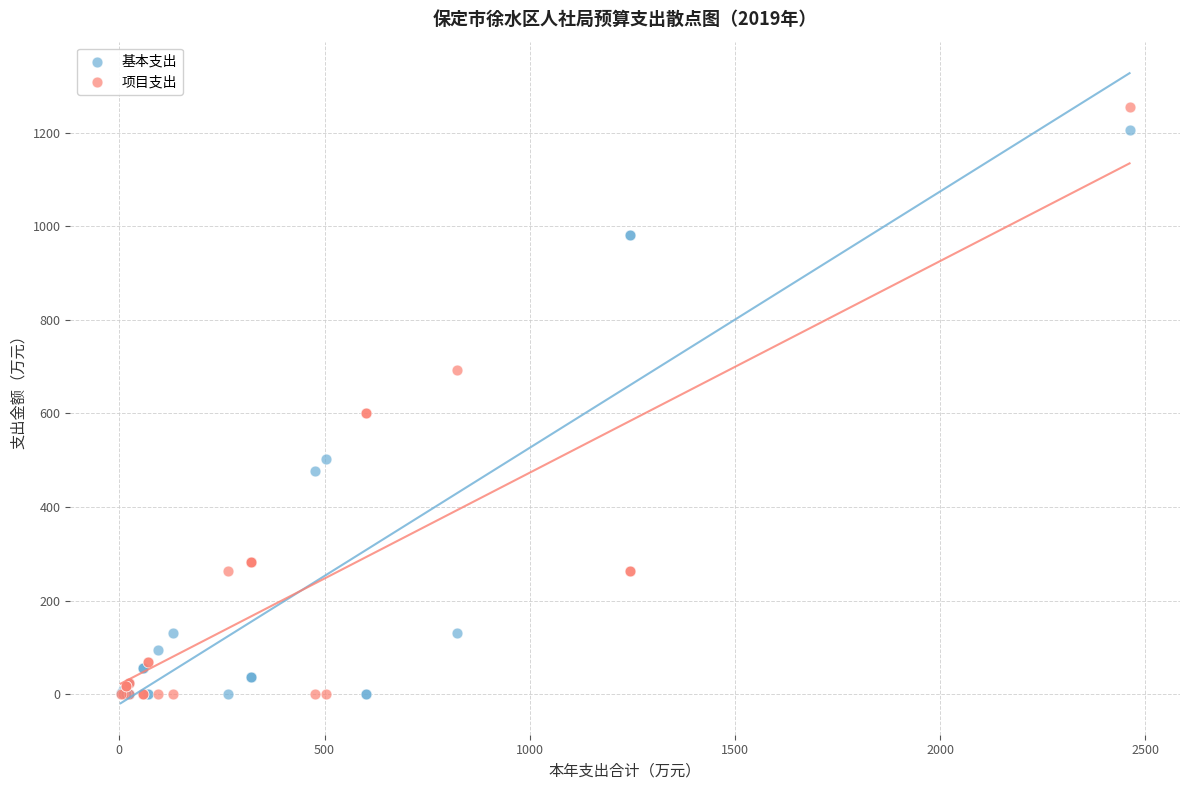

Which series has the widest spread of Y values?

项目支出